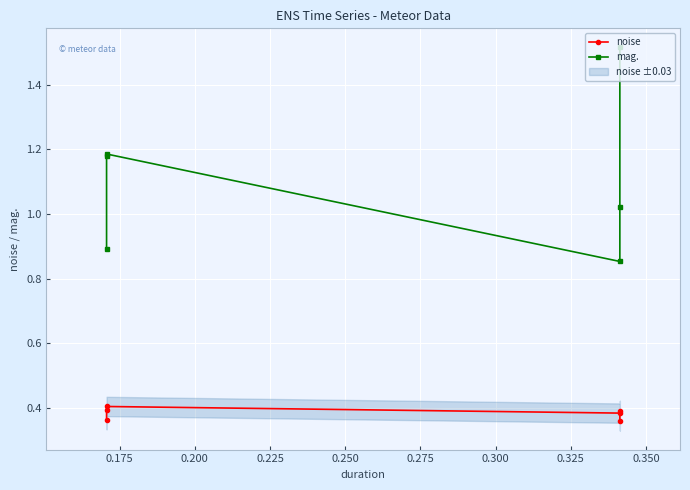

What are all the series names shown in the legend?

noise, mag.